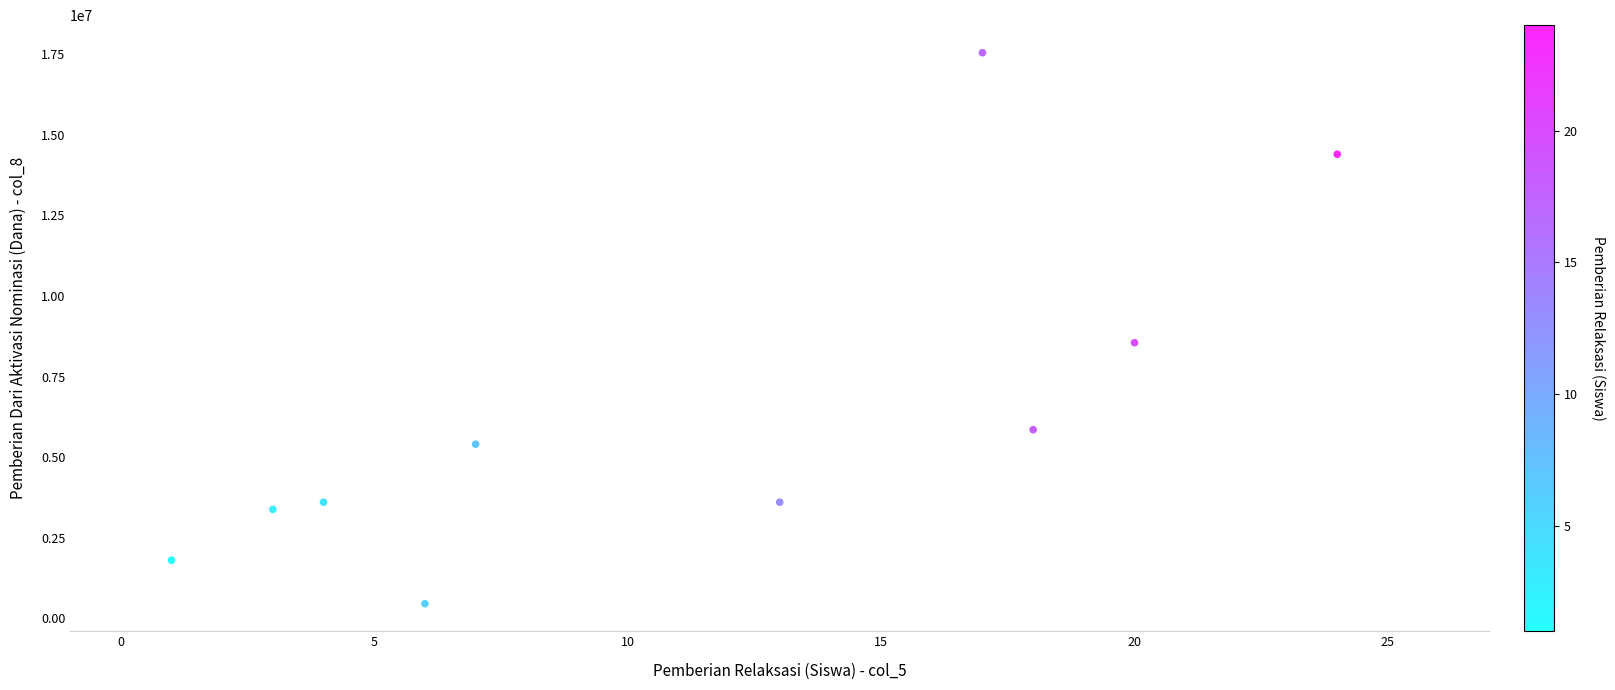

What Y value in the scatter plot is closest to 9000000?

8550000